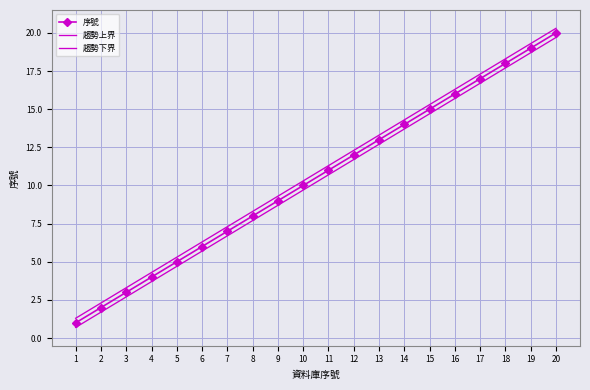

Which has a higher value, 9 or 20?

20